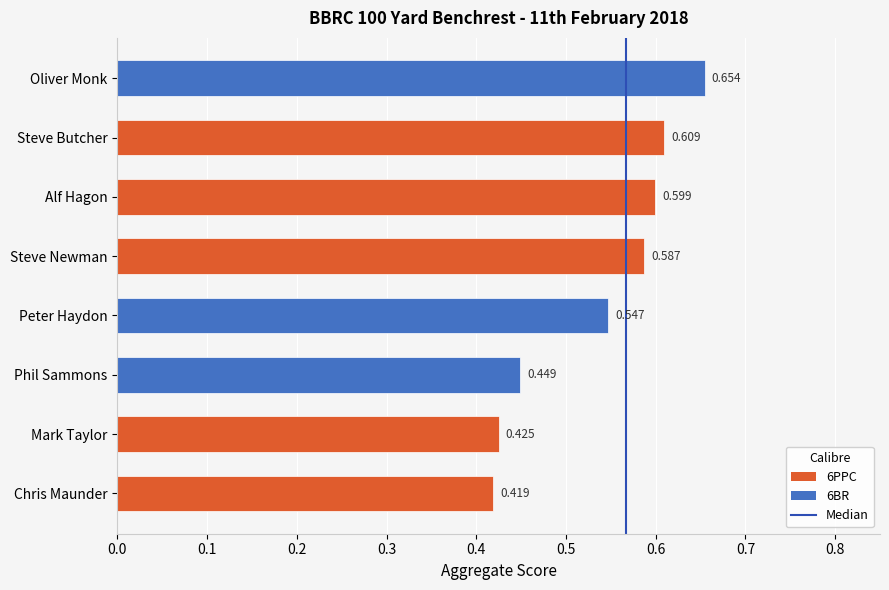

Is it true that the value at 0.0 is 1?

False